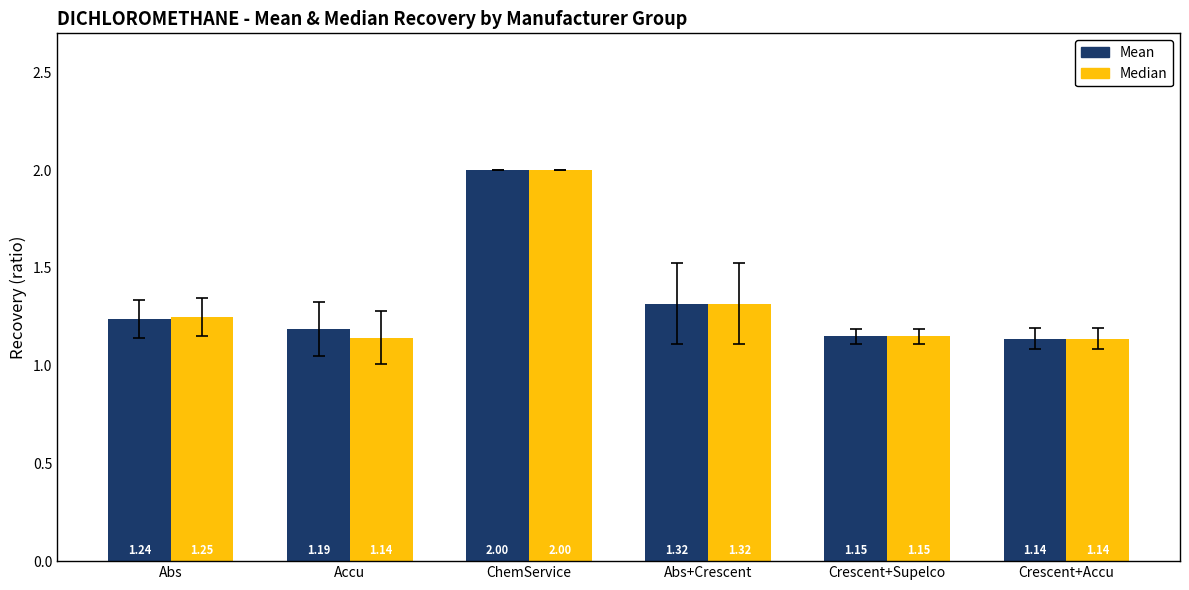

Which series changed the most between Accu and Crescent+Supelco?

Mean